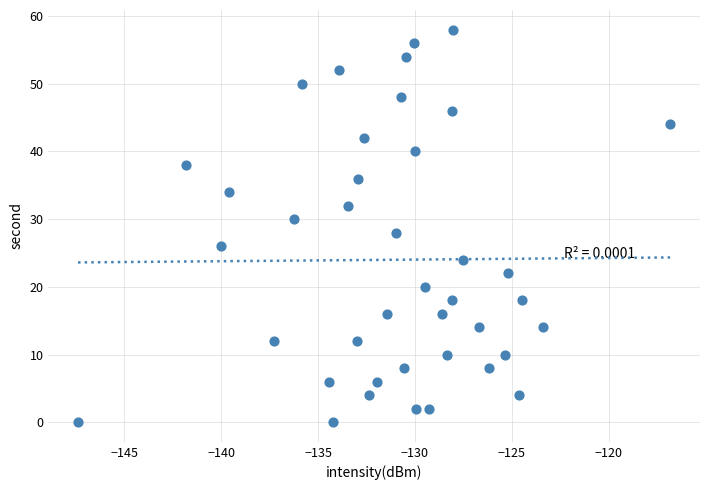

What is the range of Y values (max minus min)?

58